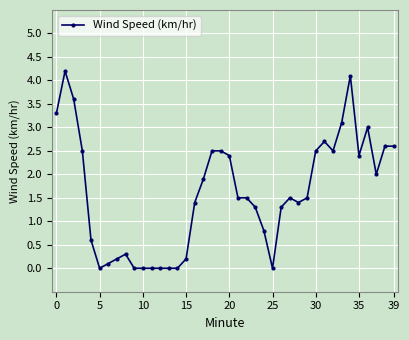

What is the value of the 27th point from the left?

1.3